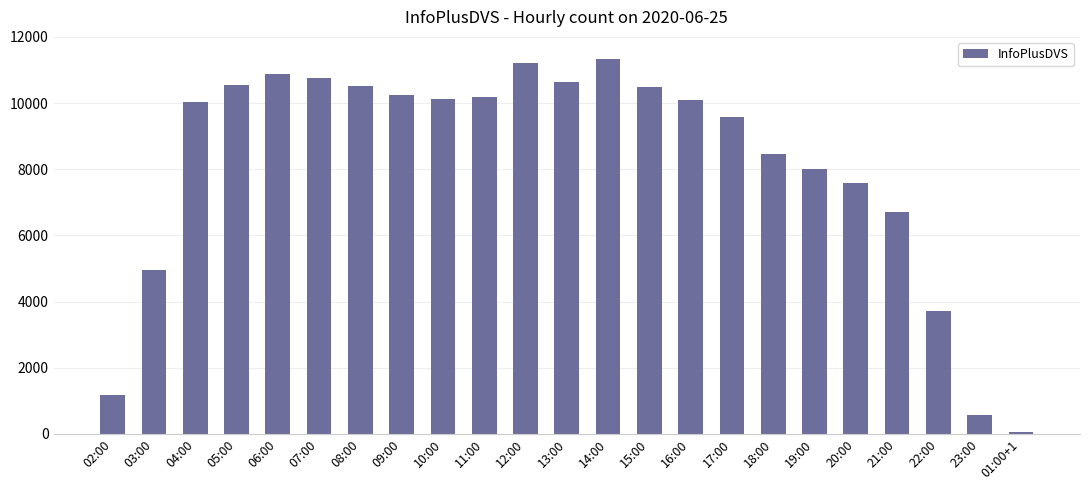

At which label is the value closest to 5693?

03:00